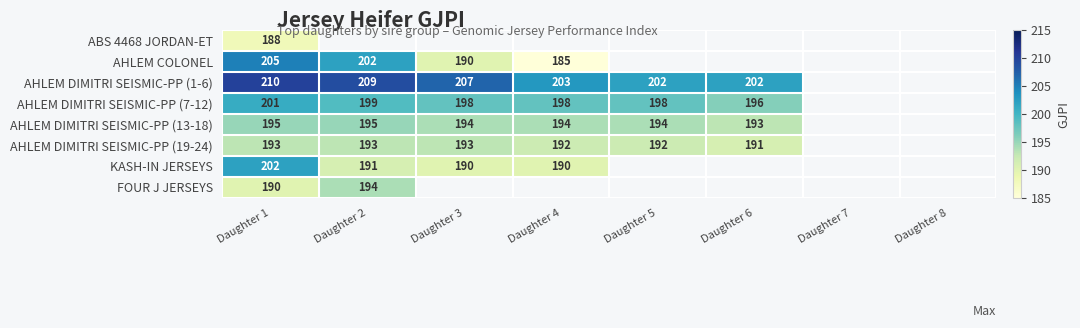

Is it true that KASH-IN JERSEYS equals 258 at Daughter 3?

False